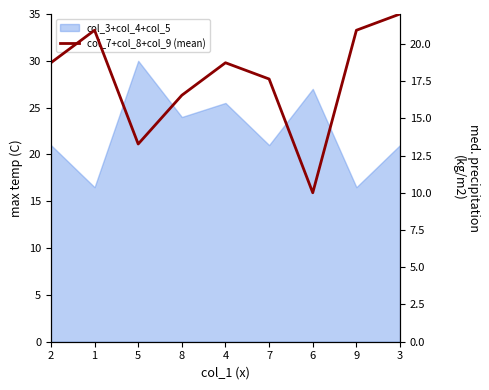

What is the value of the 5th point from the left?

18.7